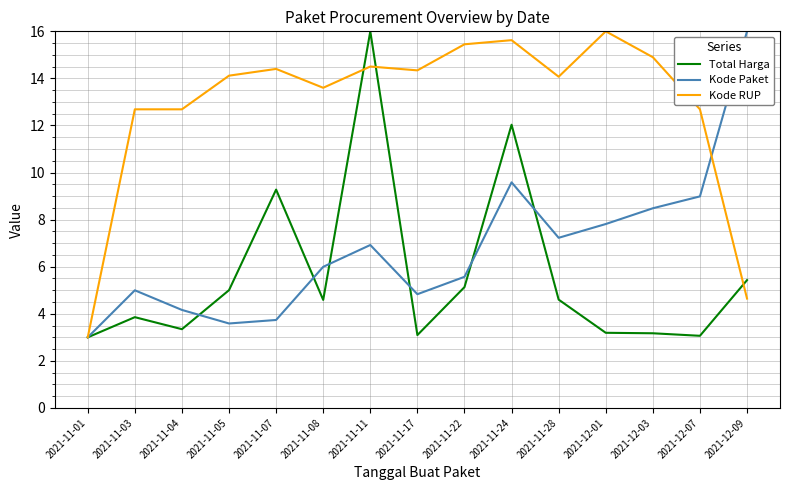

Which series ends up on top after the final intersection of Total Harga and Kode Paket?

Kode Paket